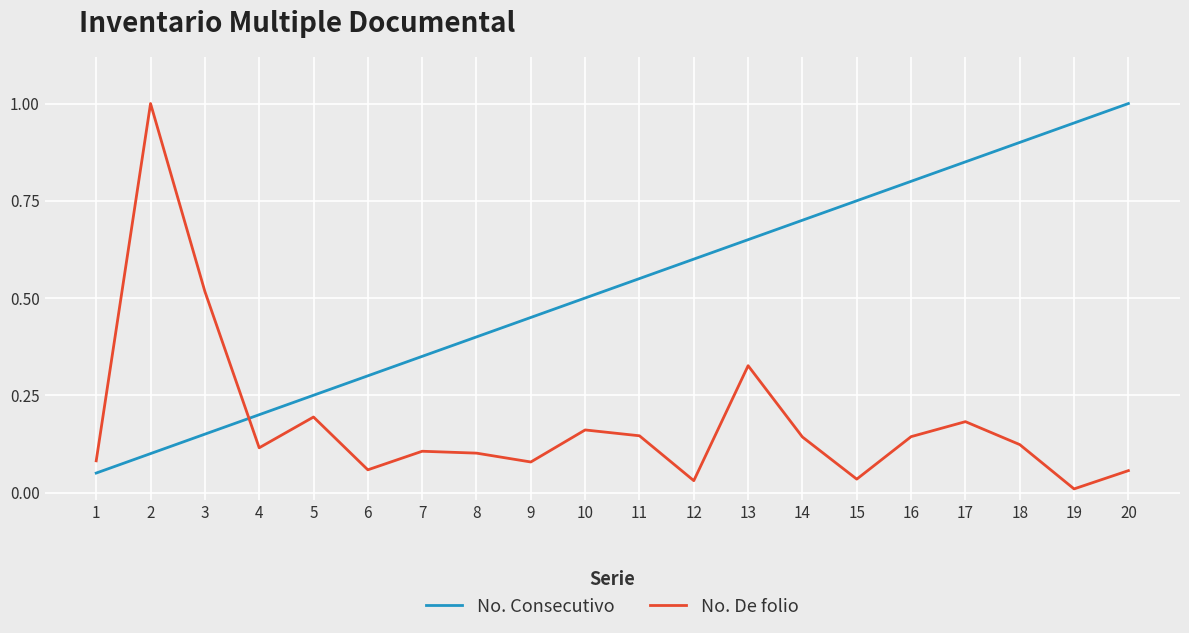

How many distinct data groups are displayed?

2